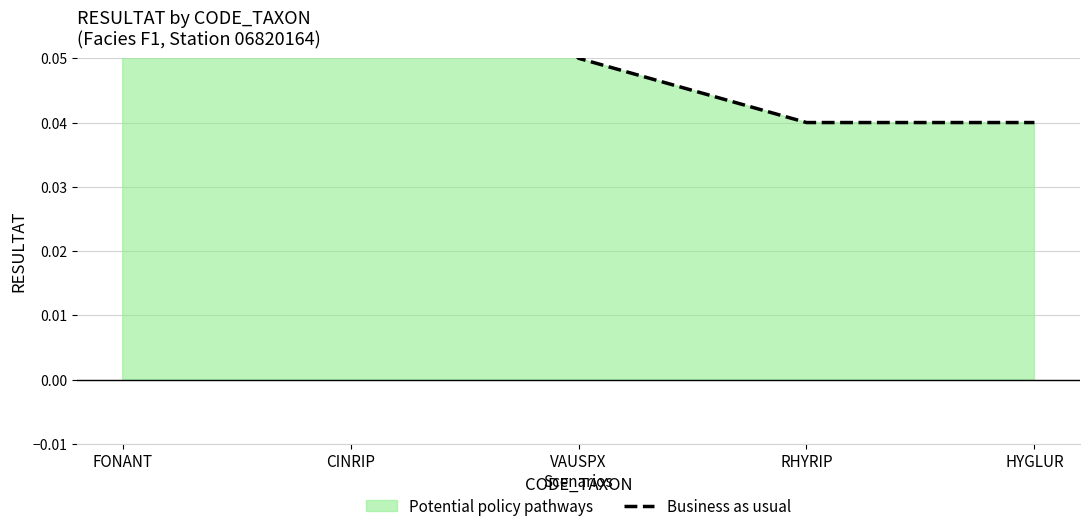

How many data points does each series have?

5